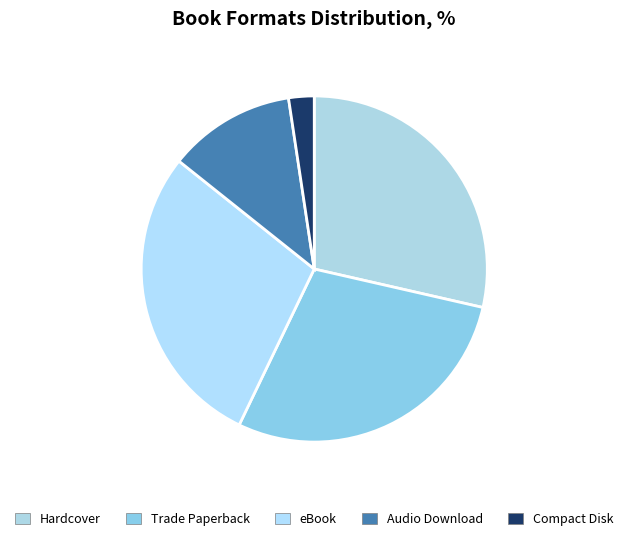

Which slice is the largest?

Hardcover